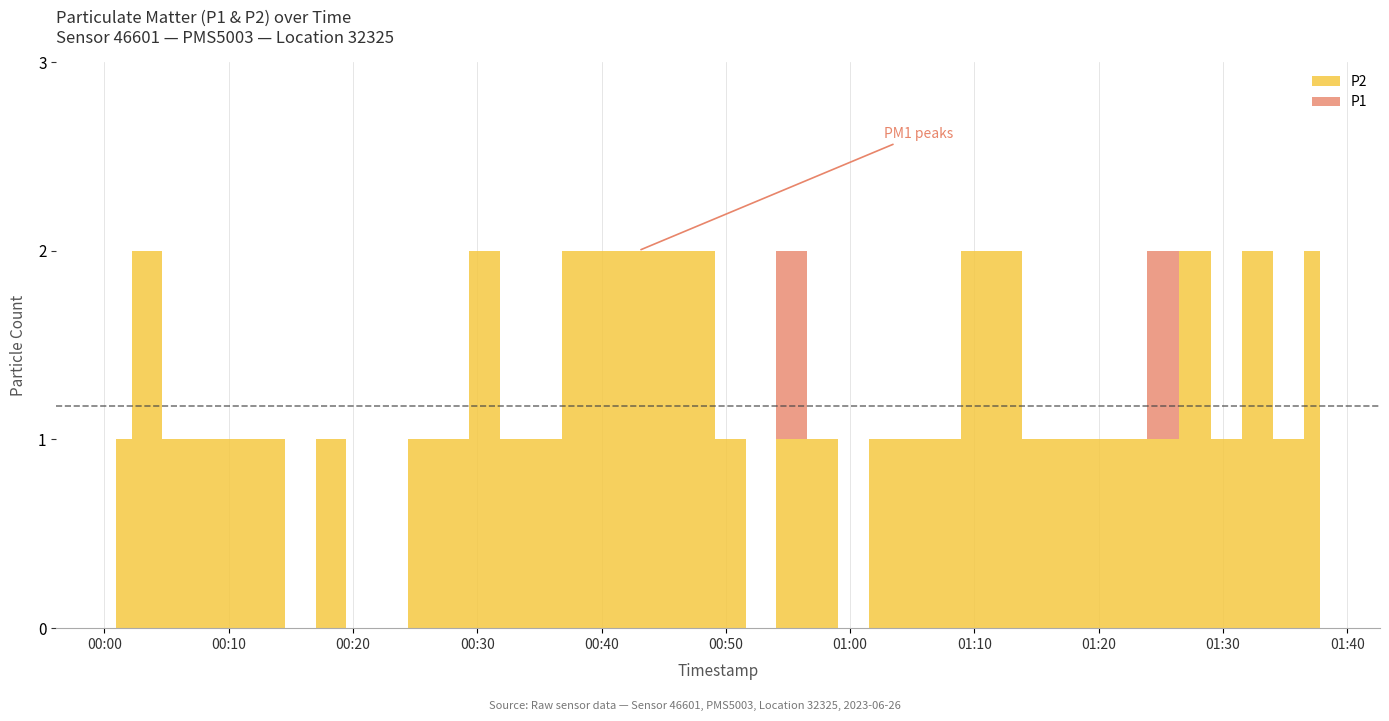

At which category does the chart reach its peak across all series?

2023-06-26T00:03:26